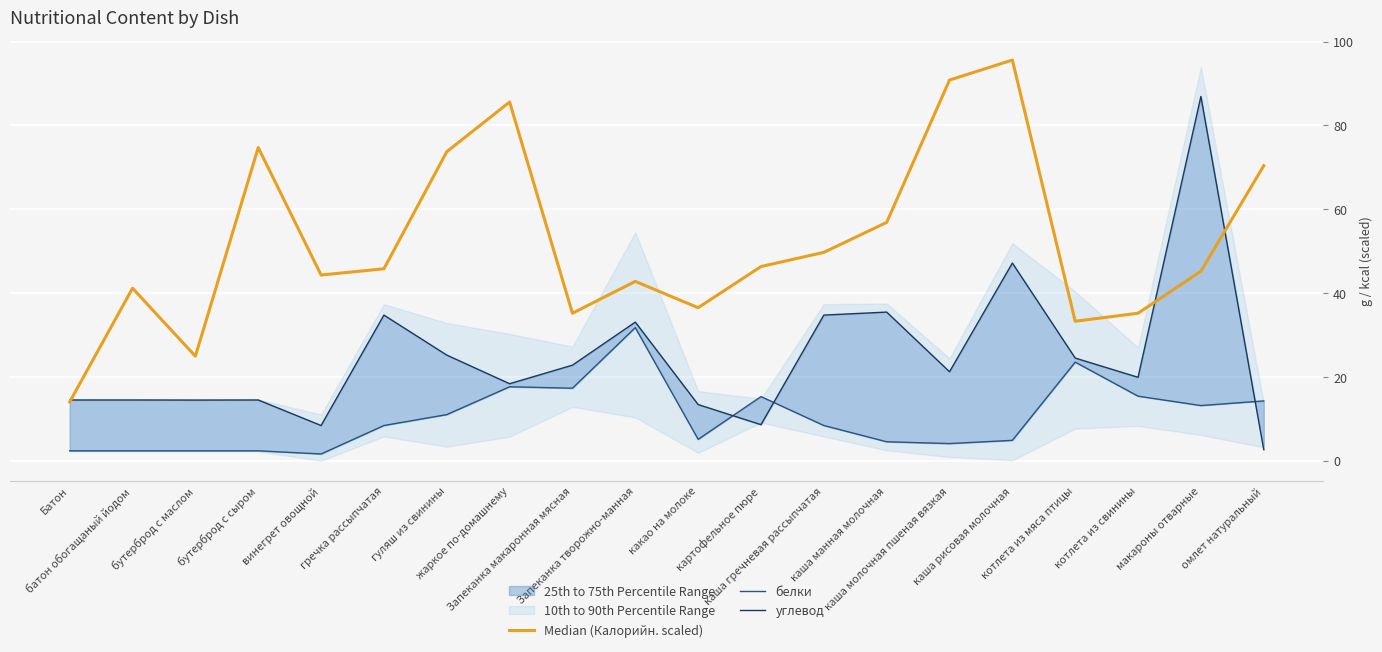

Between винегрет овощной and гречка рассыпчатая, which series saw the biggest shift?

углевод